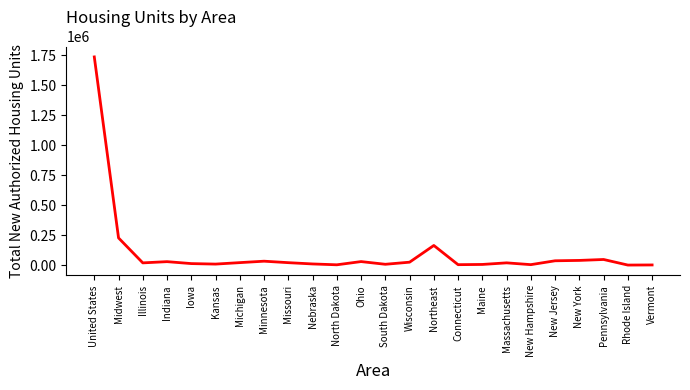

Is it true that the value at United States is 2975550?

False